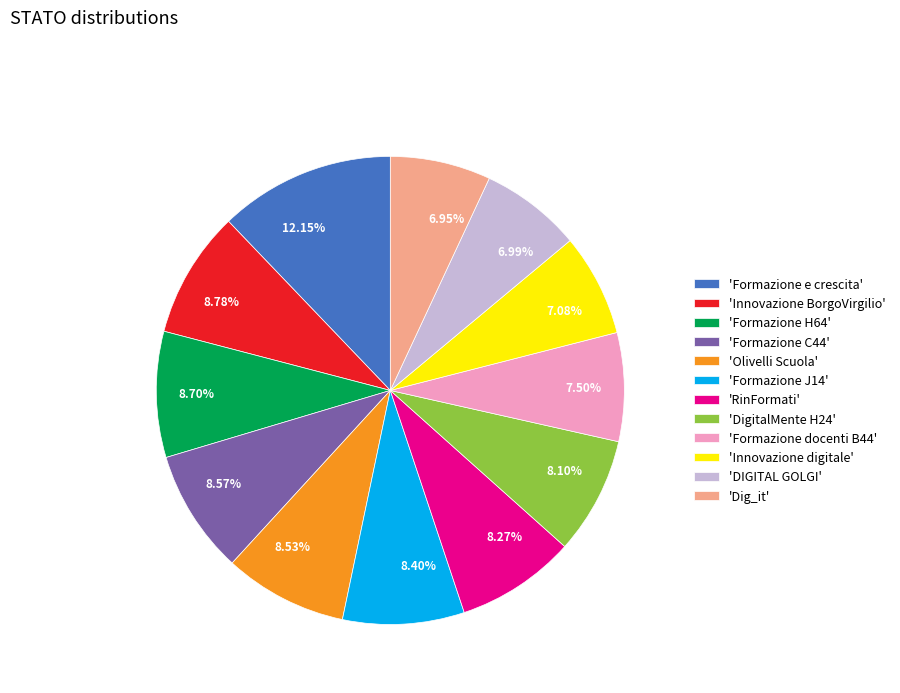

Does 6.99% account for over 50% of the chart?

No